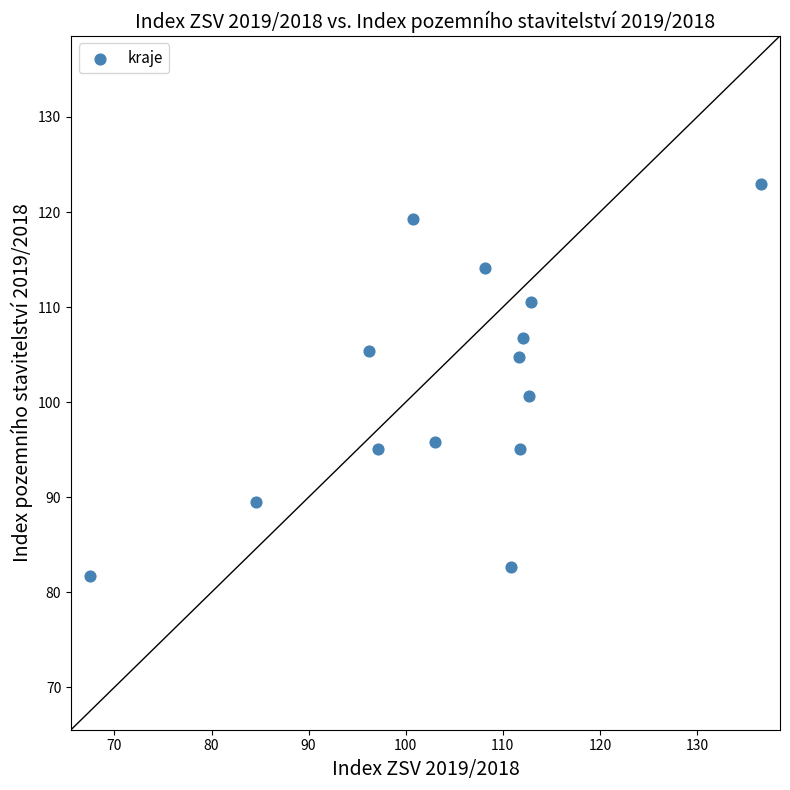

What Y value in the scatter plot is closest to 102?

100.6